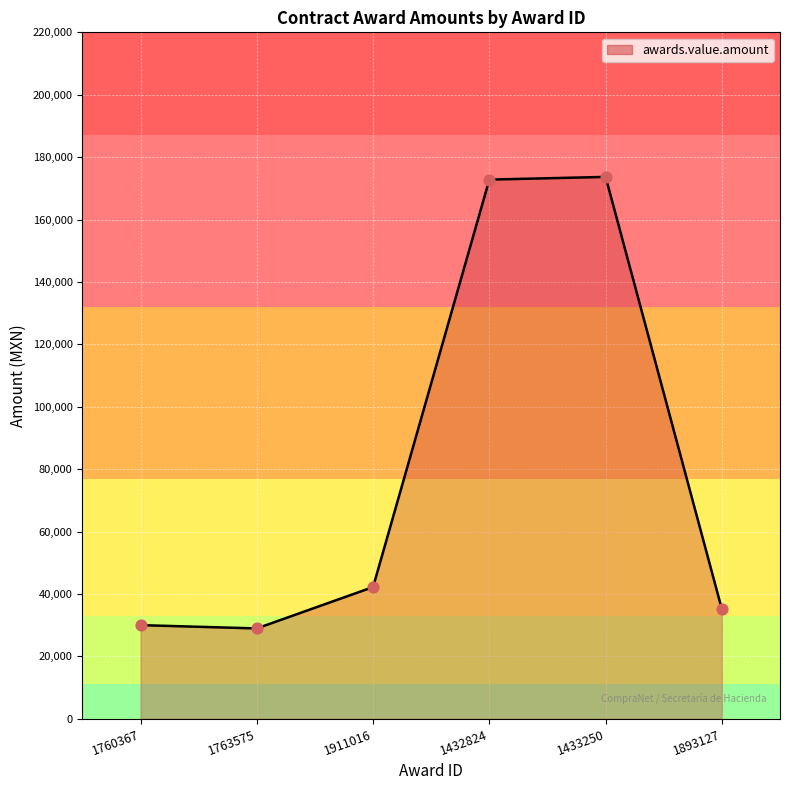

The chart shows a value of 105096.8 at 1433250. True or false?

False